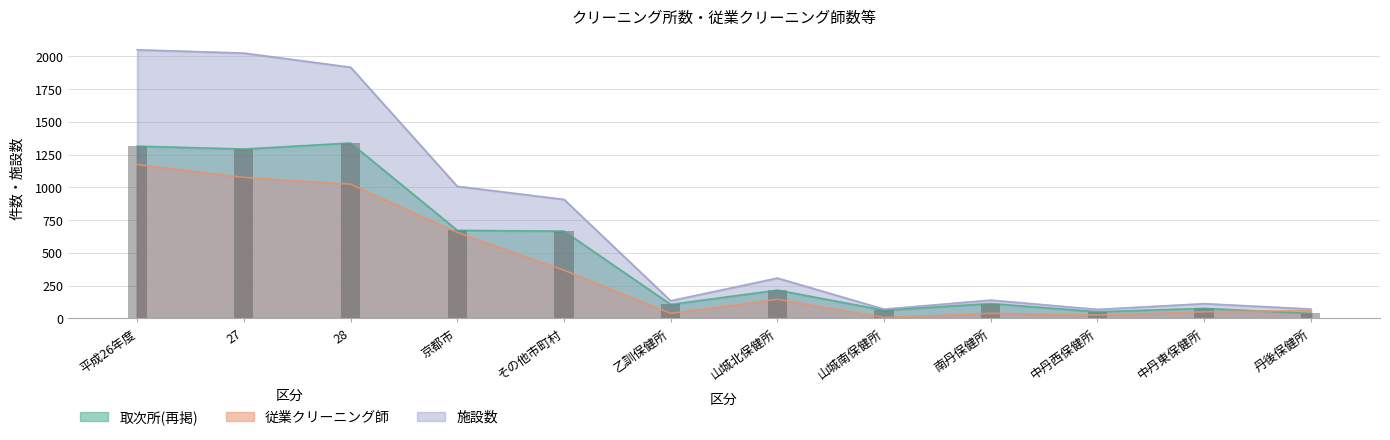

Reading left to right, transcribe all the data shown in this chart.

取次所(再掲): 1314	1292	1338	672	666	107	216	63	114	51	77	38
従業クリーニング師: 1174	1076	1024	656	368	39	146	8	39	25	51	60
施設数: 2049	2024	1916	1008	908	135	308	71	140	69	113	72